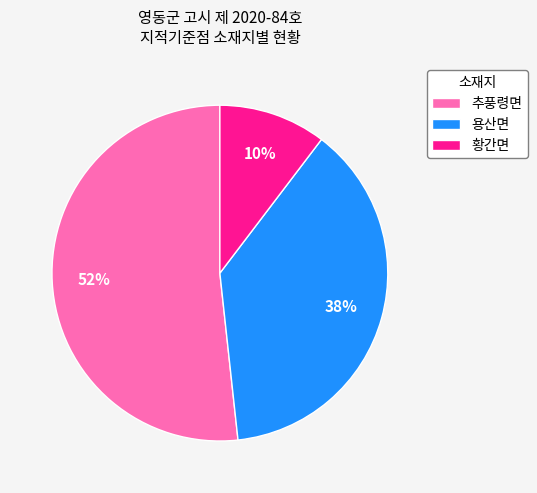

Which slice is the largest?

추풍령면